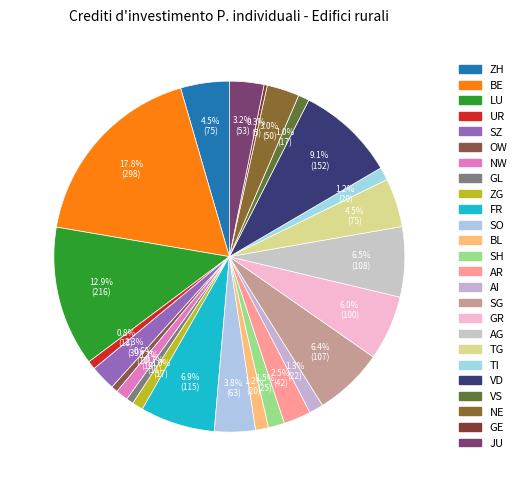

Is AR the majority of the pie?

No